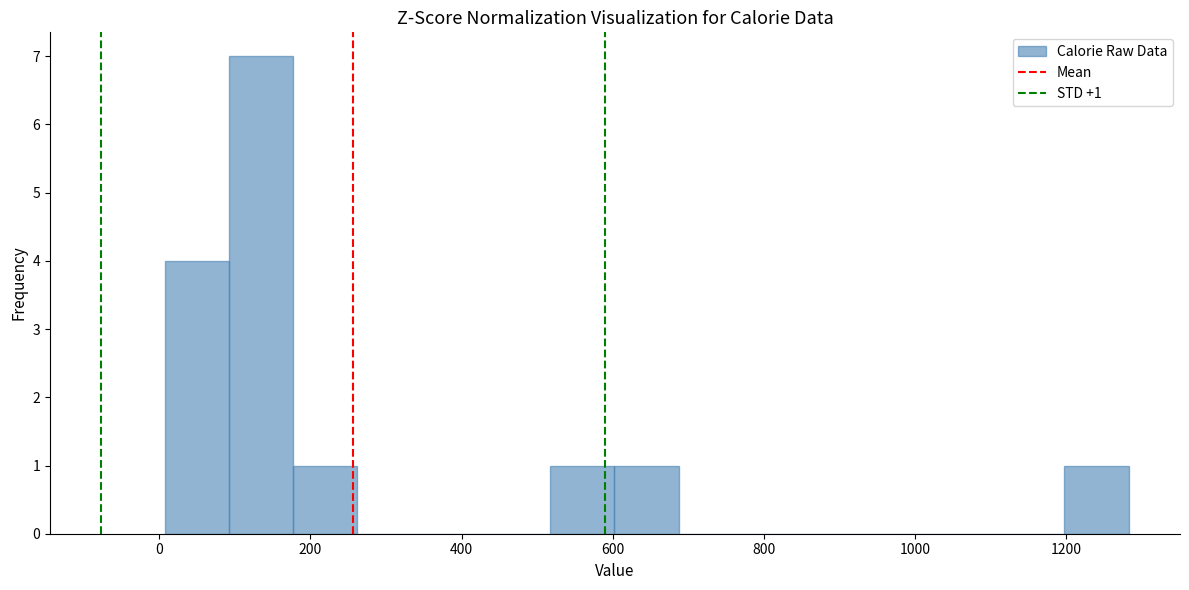

Which range on the x-axis has the tallest bar?

100 to 180